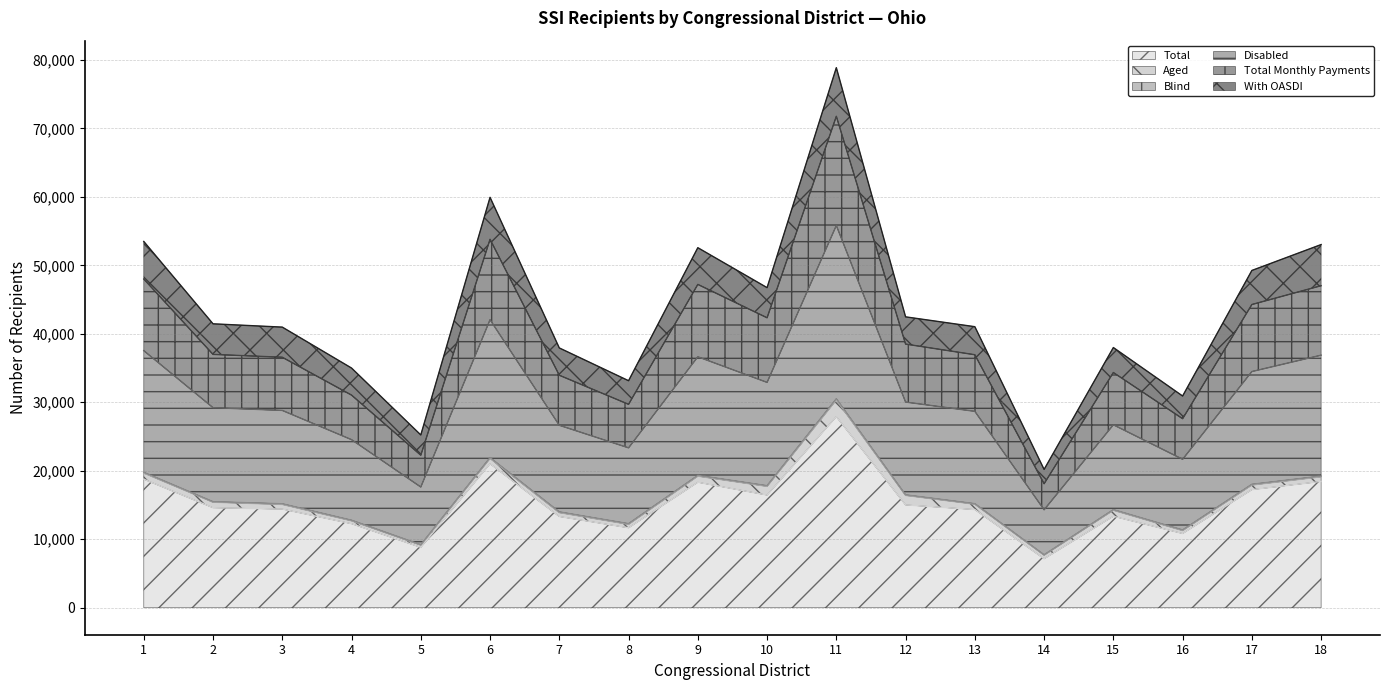

True or false: Total Monthly Payments and Disabled intersect in this chart.

False